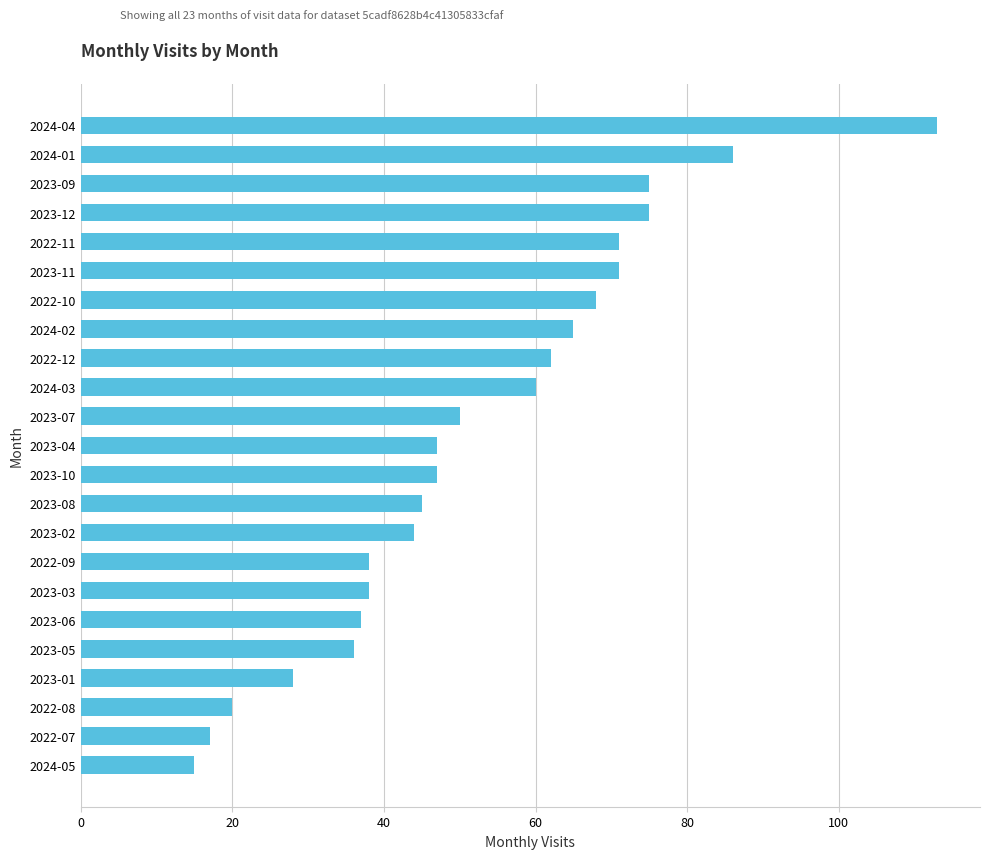

True or false: the data shows 37 at 2023-06.

True